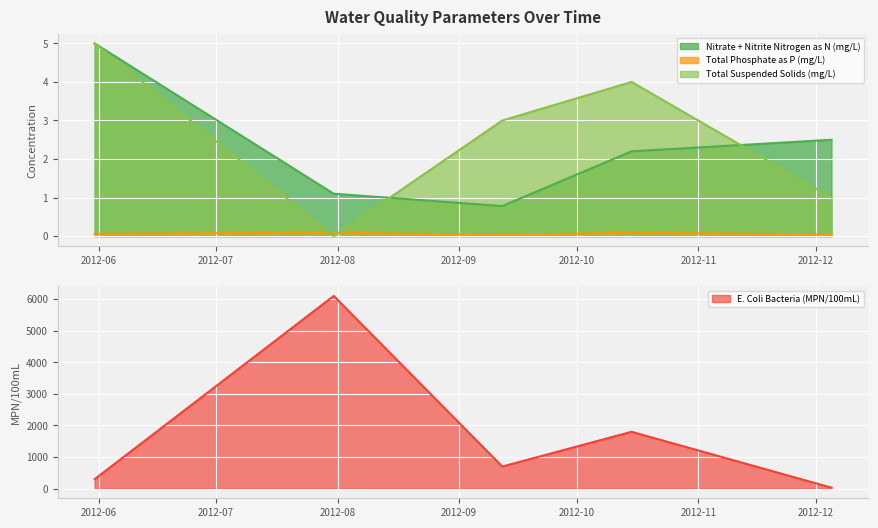

What position from the right is 2012-12-05?

1